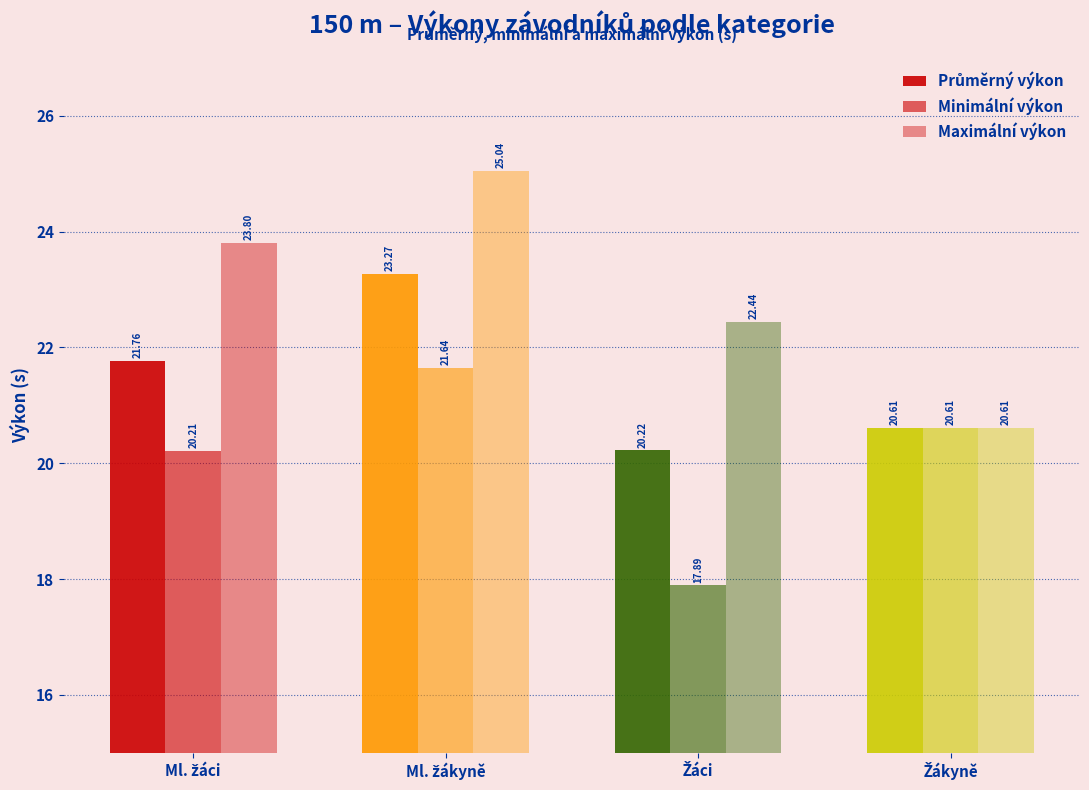

What is the label of the 2nd bar from the left?

Ml. žákyně